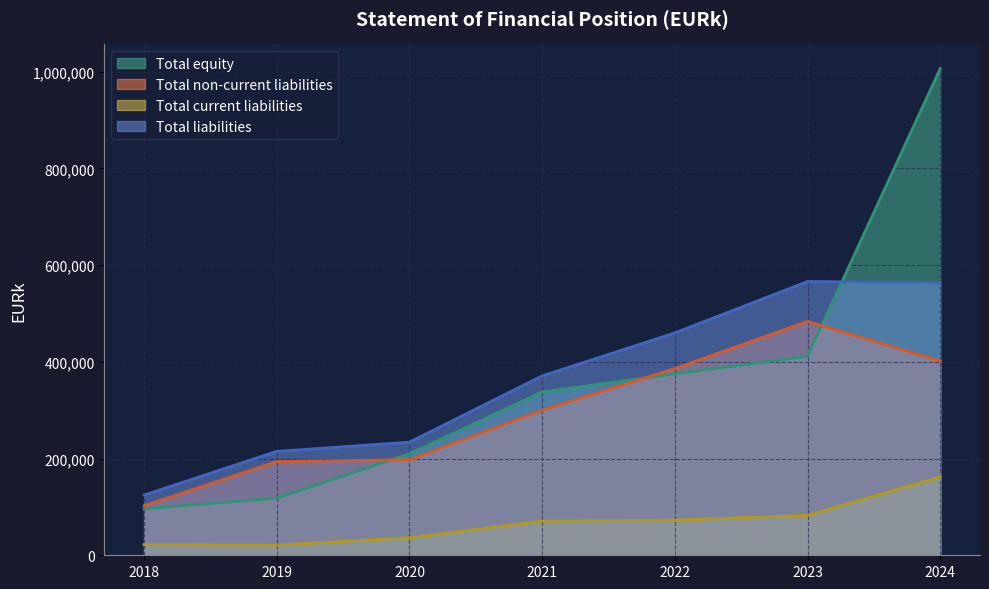

What is the maximum value shown in the chart?

1006562